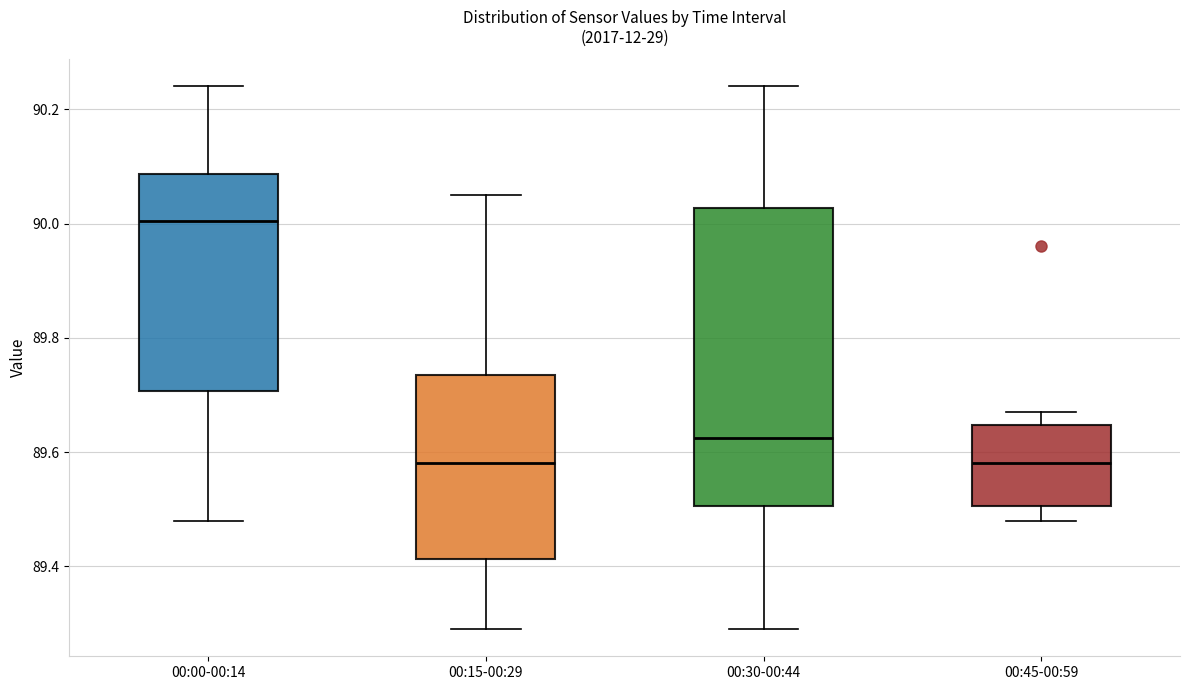

Reading left to right, read every box against the y-axis: the position of its median line, the range the box covers, and the ends of its whiskers. The values are not printed on the chart, so give them approximately, as read against the axis.

00:00-00:14: median 90.00, box 89.70 to 90.08, whiskers 89.48 to 90.24
00:15-00:29: median 89.58, box 89.42 to 89.74, whiskers 89.30 to 90.06
00:30-00:44: median 89.62, box 89.50 to 90.02, whiskers 89.30 to 90.24
00:45-00:59: median 89.58, box 89.50 to 89.64, whiskers 89.48 to 89.68